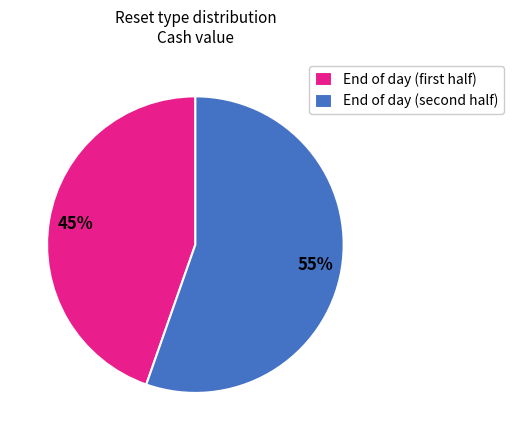

To the nearest percent, what is the average slice percentage?

50%